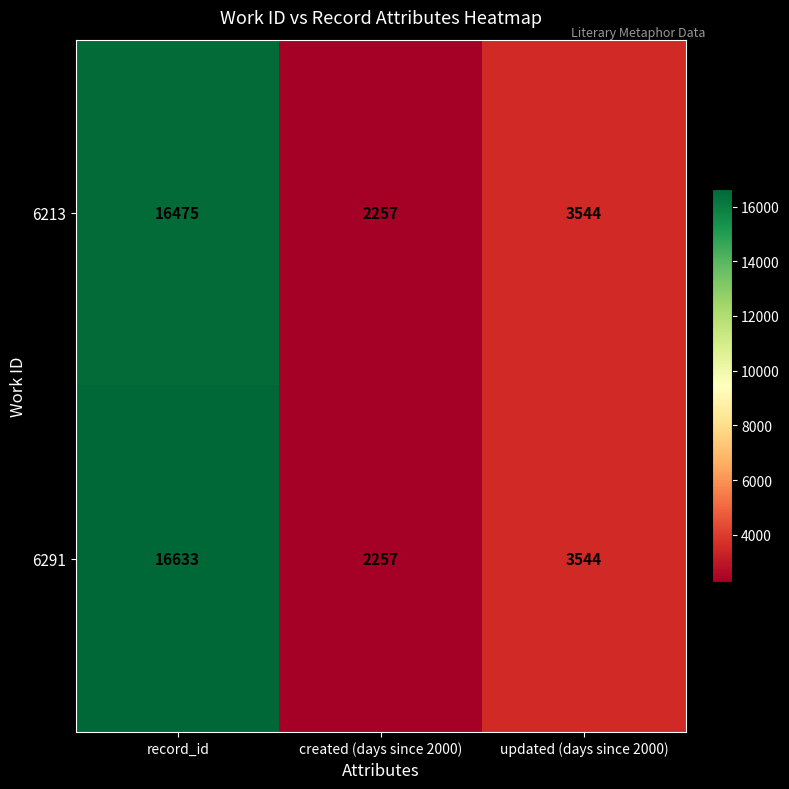

Rank the categories by 6213 value from highest to lowest.

record_id, updated (days since 2000), created (days since 2000)